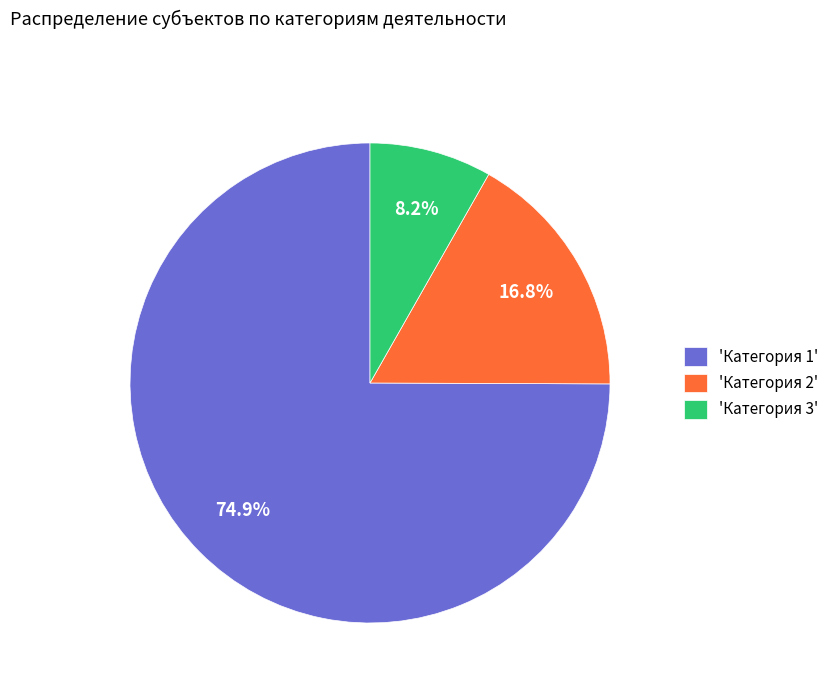

Which has a higher value, 'Категория 2' or 'Категория 3'?

'Категория 2'